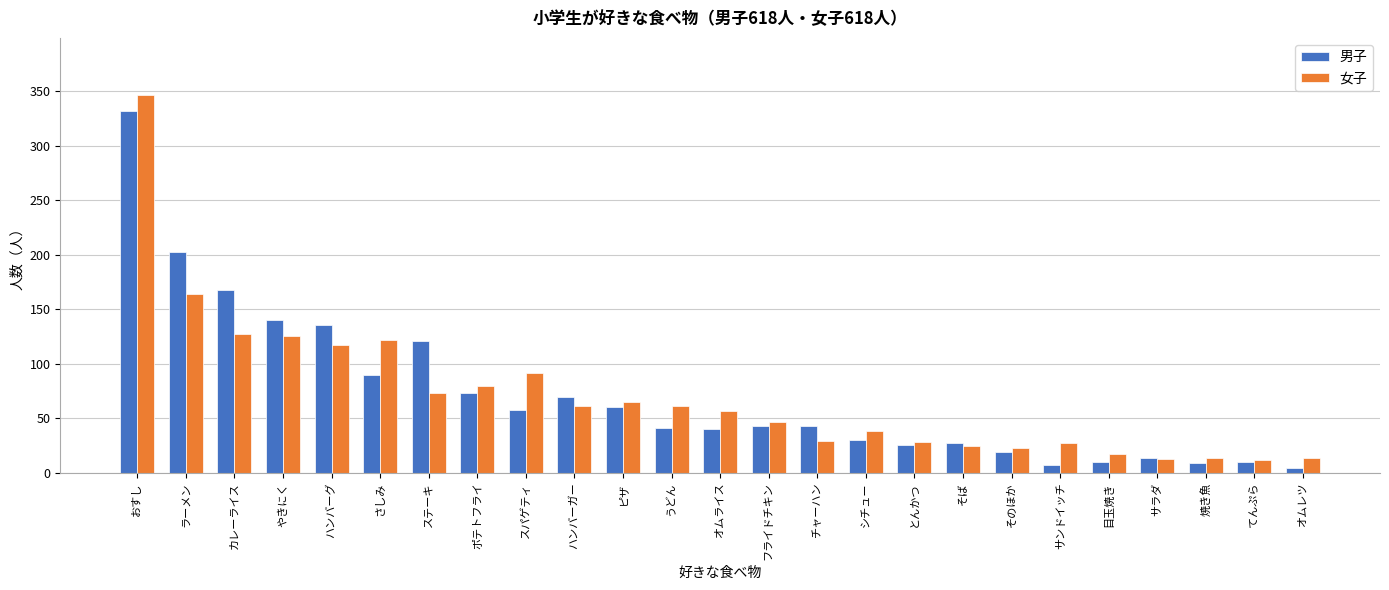

What is the average value of the 男子 series?

71